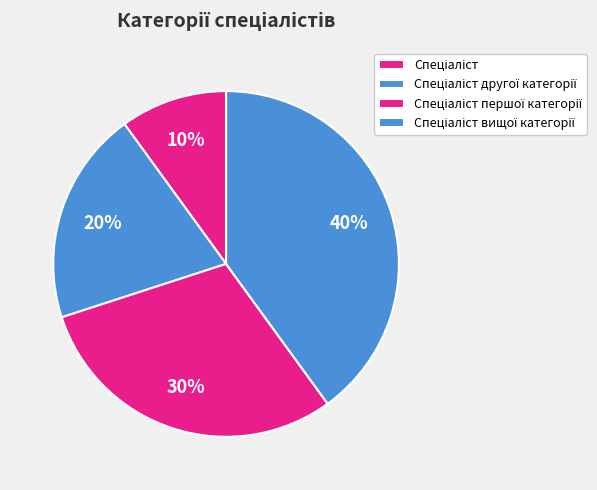

Is it true that Спеціаліст вищої категорії is 54% of the pie?

False